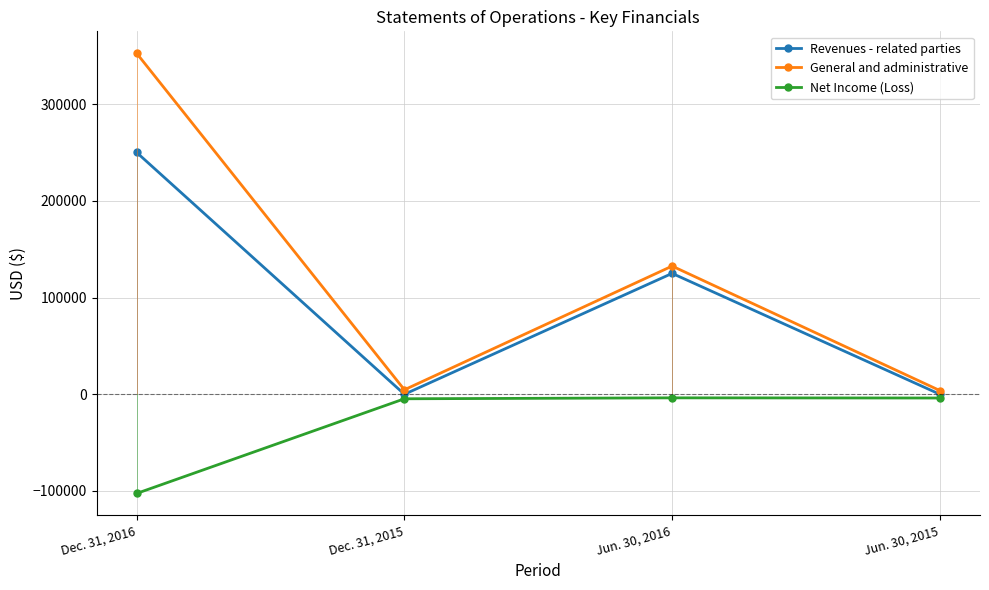

What is the difference between the General and administrative values at Dec. 31, 2015 and Dec. 31, 2016?

347860